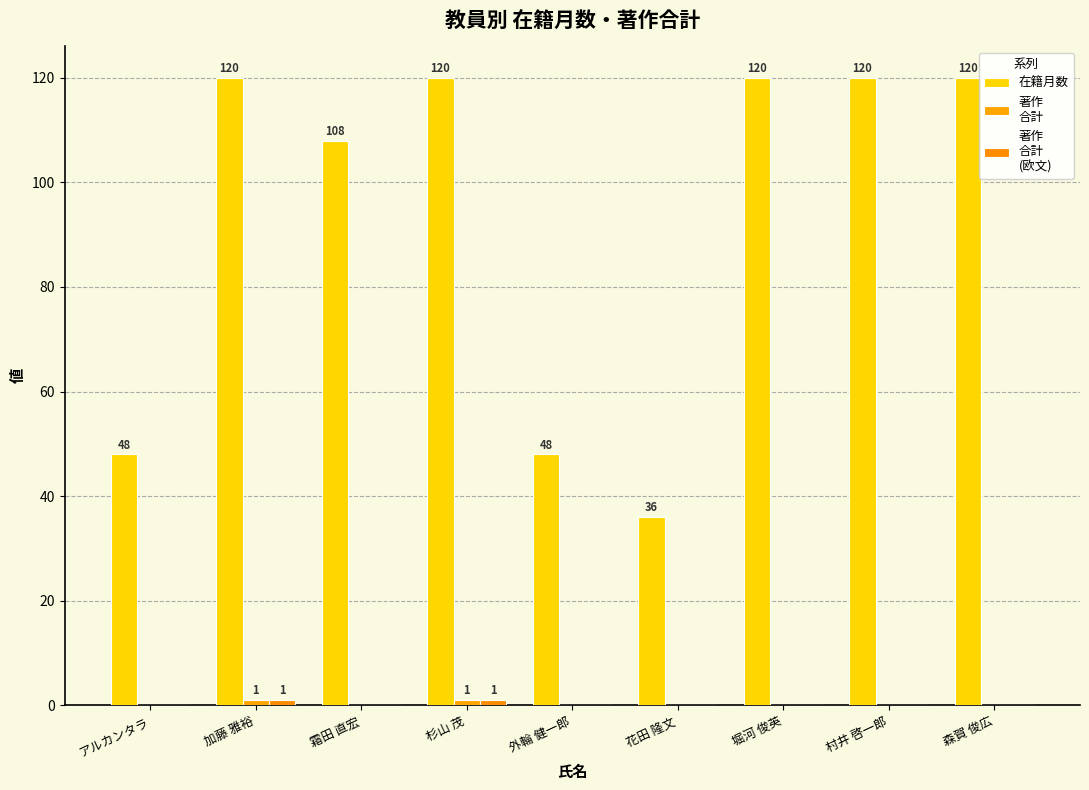

Are the bars grouped side by side (vs. stacked)?

Yes